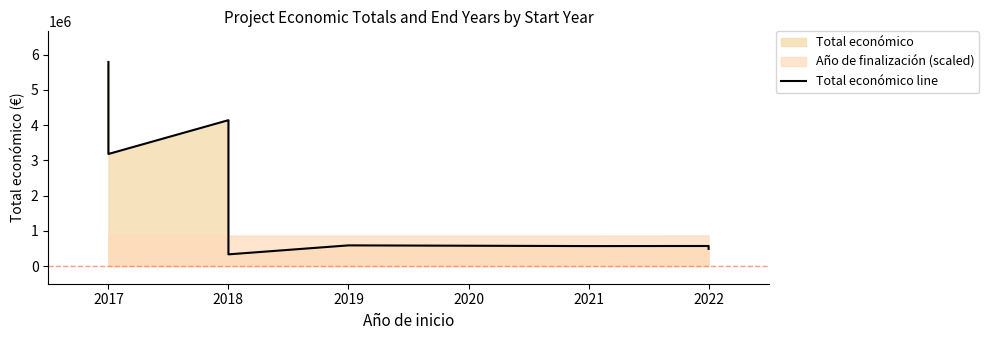

What is the difference between the maximum and minimum values?

5457992